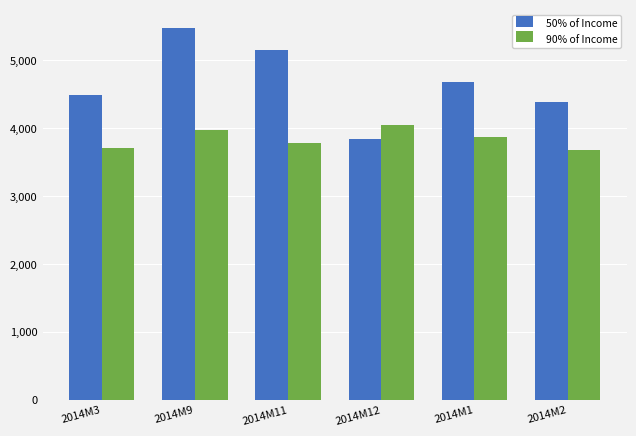

What is the difference between the maximum and second lowest values in the 90% of Income series?

346.6